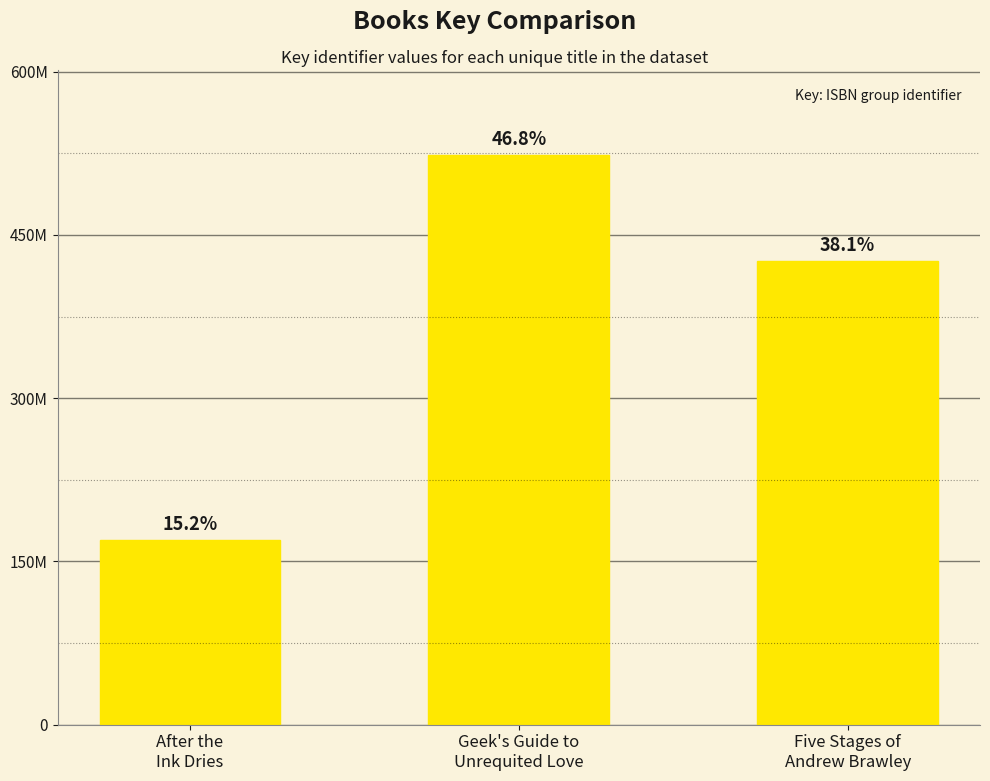

Are the bars horizontal?

No